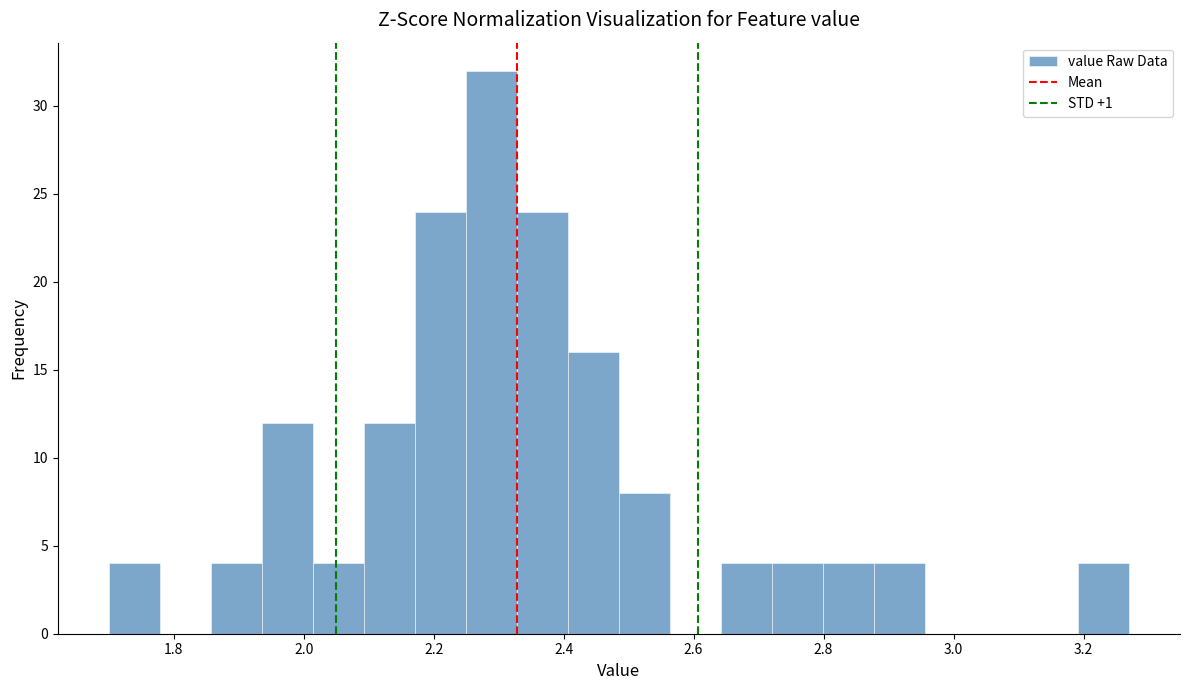

Around what value on the x-axis is the tallest bar? Give the approximate position of its centre, as read against the axis.

2.28